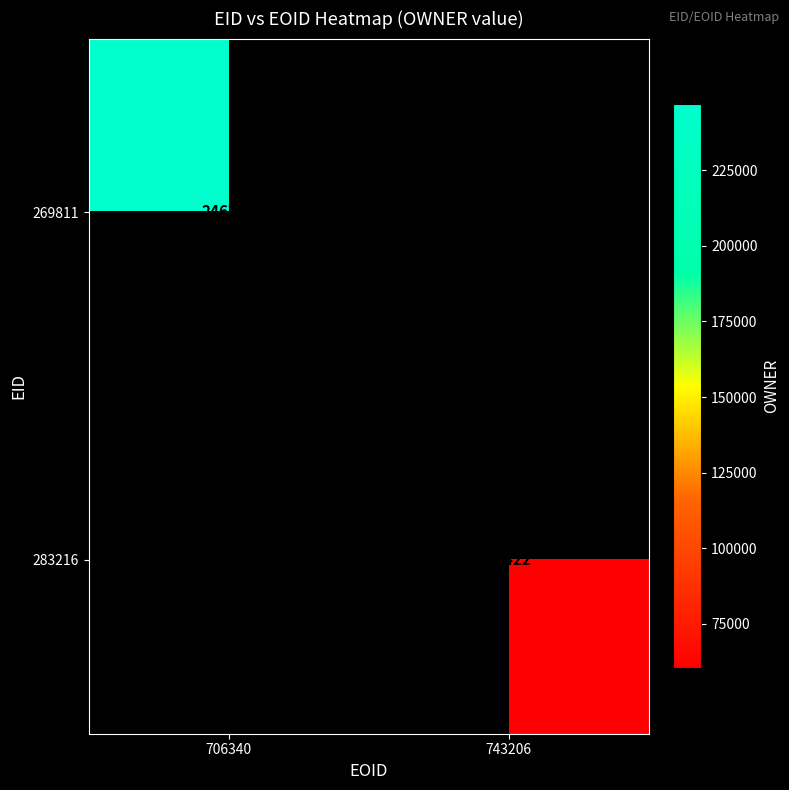

The value of 269811 at 706340 is 246762. True or false?

True